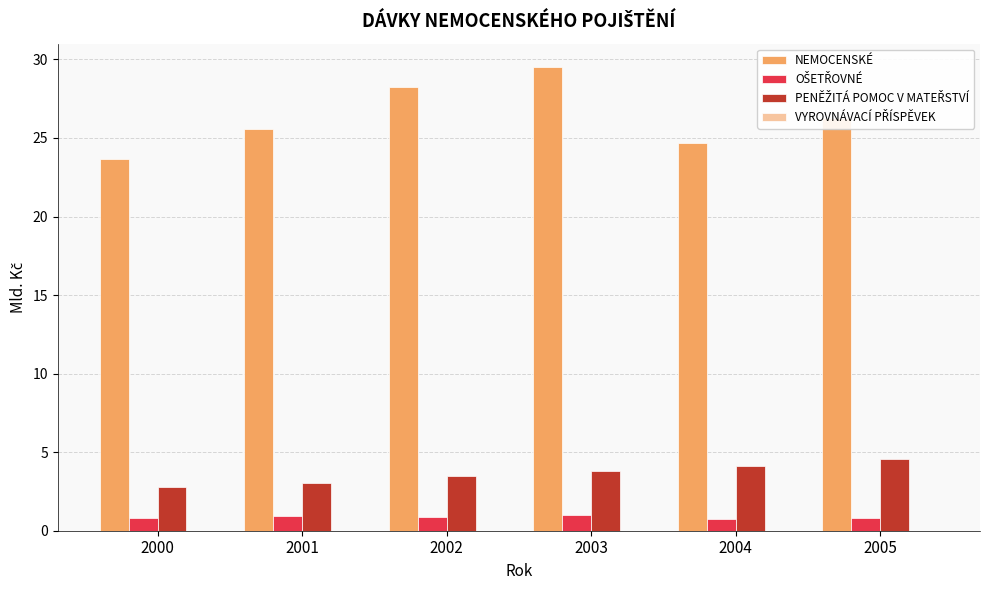

Between 2000 and 2001, which series saw the biggest shift?

NEMOCENSKÉ